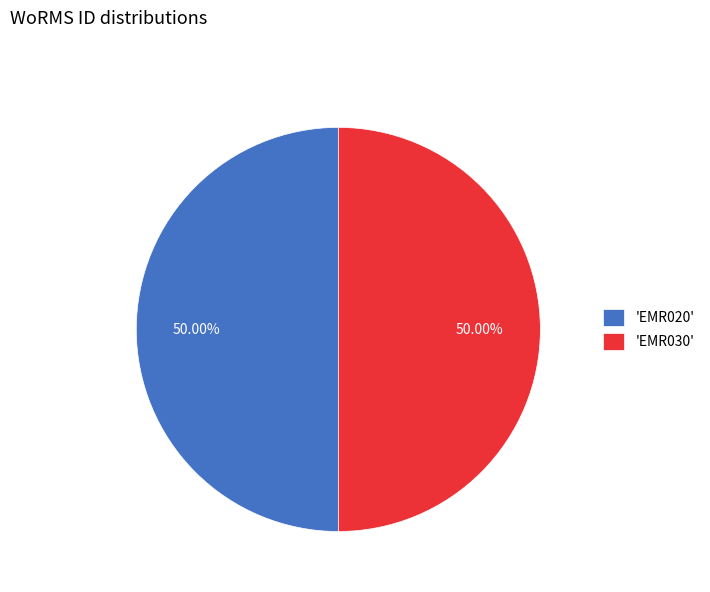

Which category has the biggest portion of the pie?

EMR030